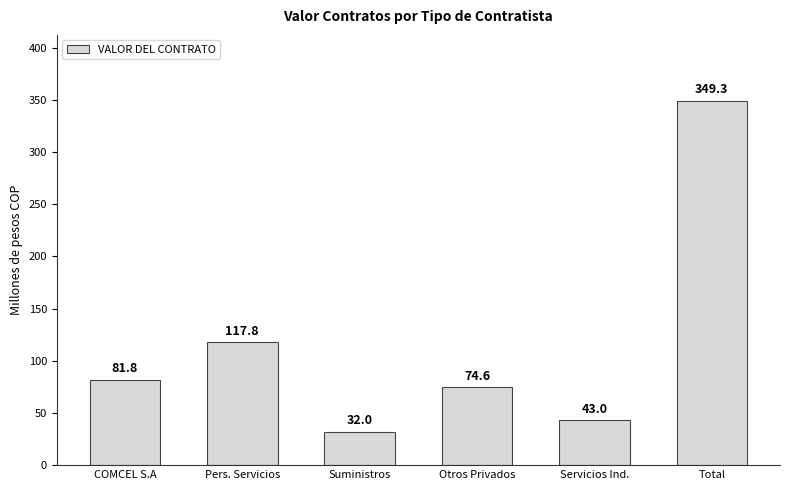

What is the value of the 2nd bar from the left?

117800000